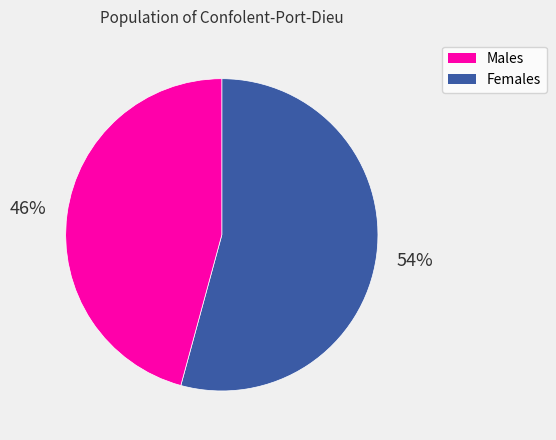

To the nearest percent, what is the difference between the largest and smallest slice percentages?

8%